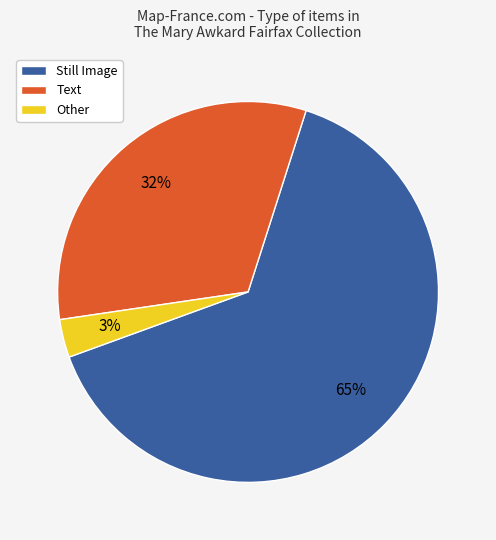

To the nearest percent, what is the average slice percentage?

33%